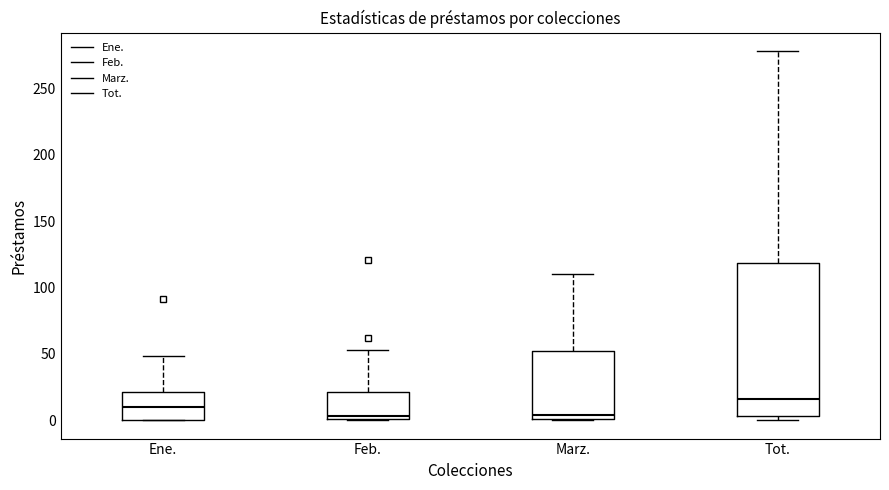

Where does the median line of the box for Tot. sit on the y-axis? The values are not printed on the chart, so give them approximately, as read against the axis.

15